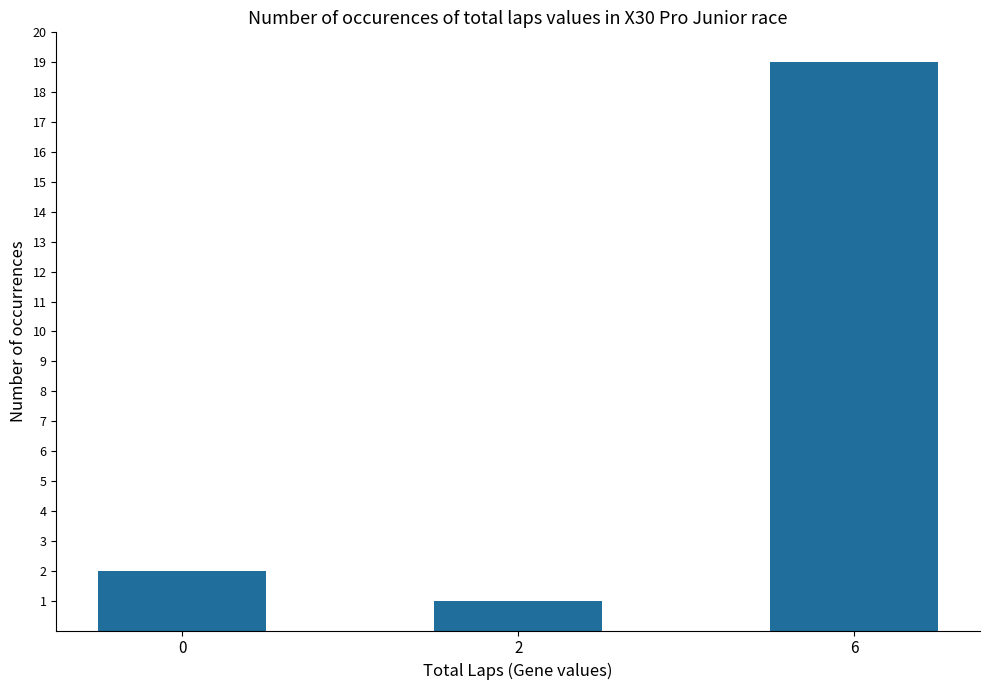

What is the minimum value shown in the chart?

1